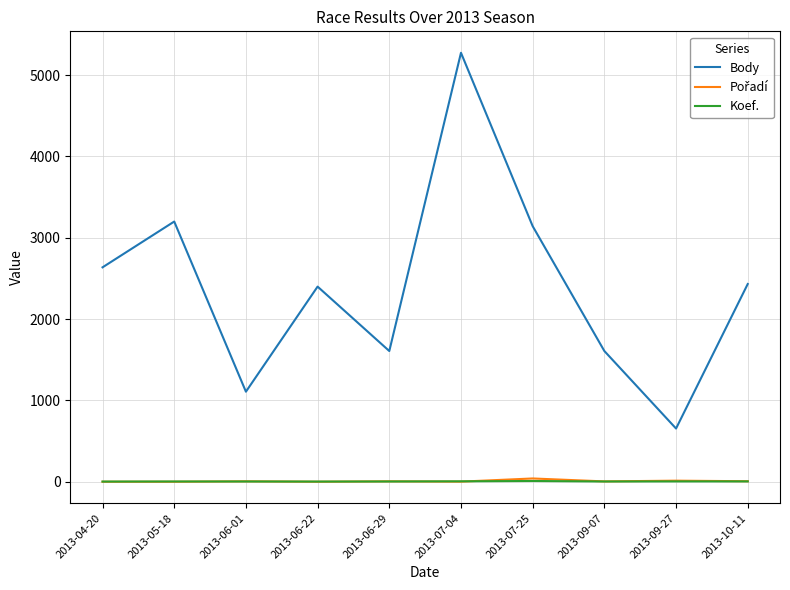

What is the highest value of the Body series?

5275